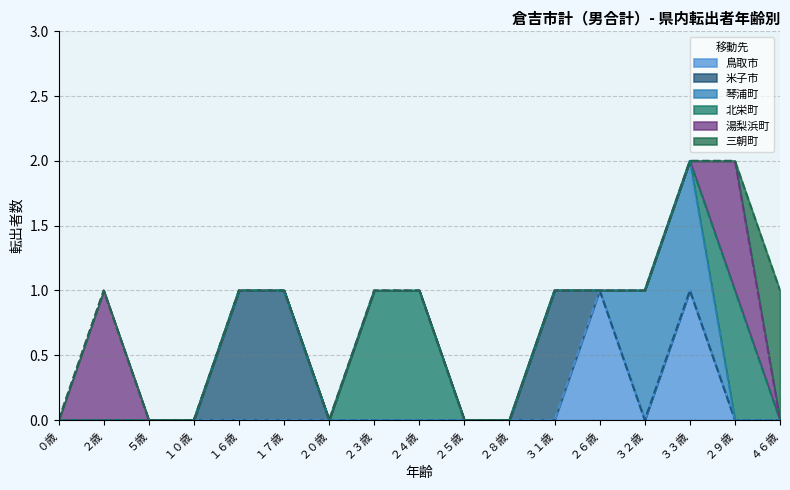

How many lines are shown in the chart?

6